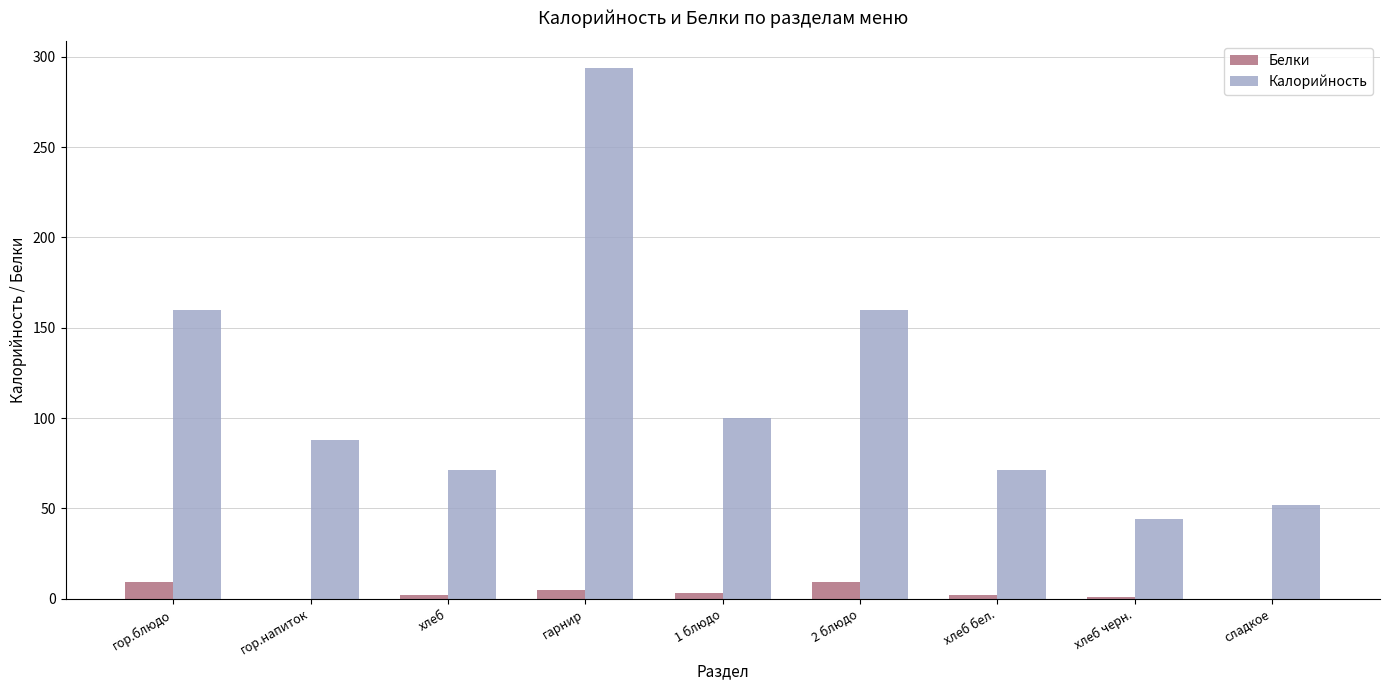

Are the bars horizontal?

No